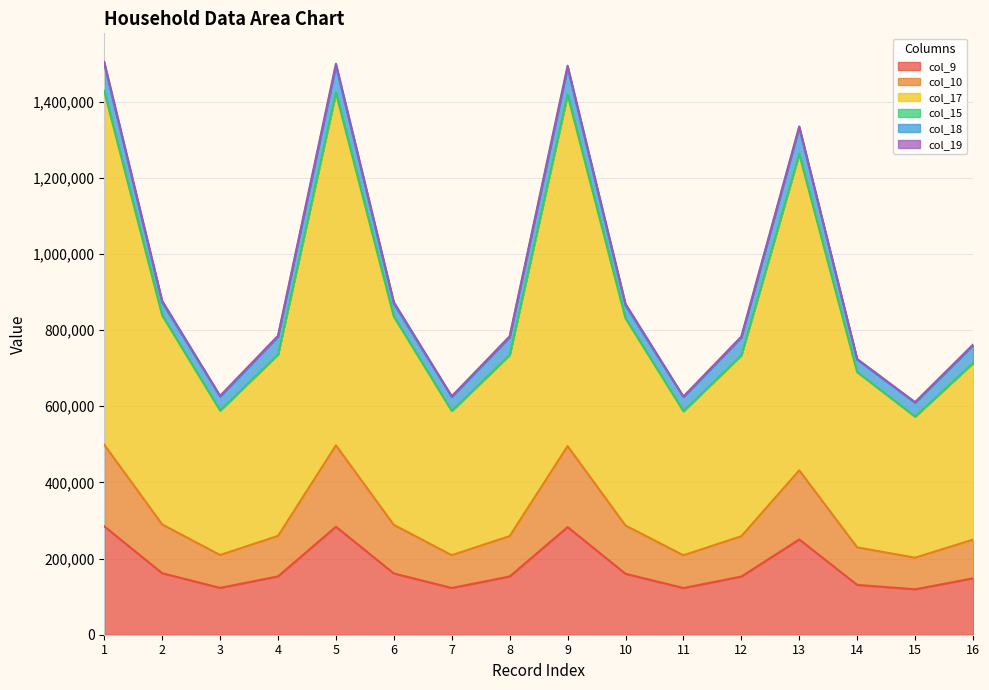

At which label does col_17 reach its minimum?

15